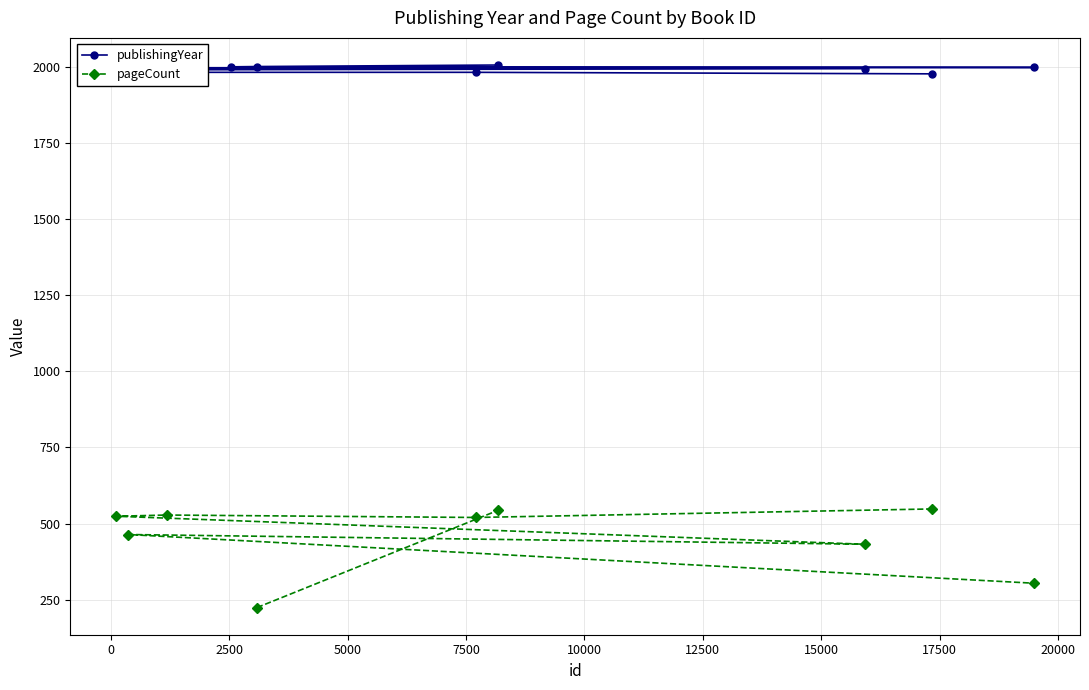

At how many categories does at least one series exceed 1918?

10